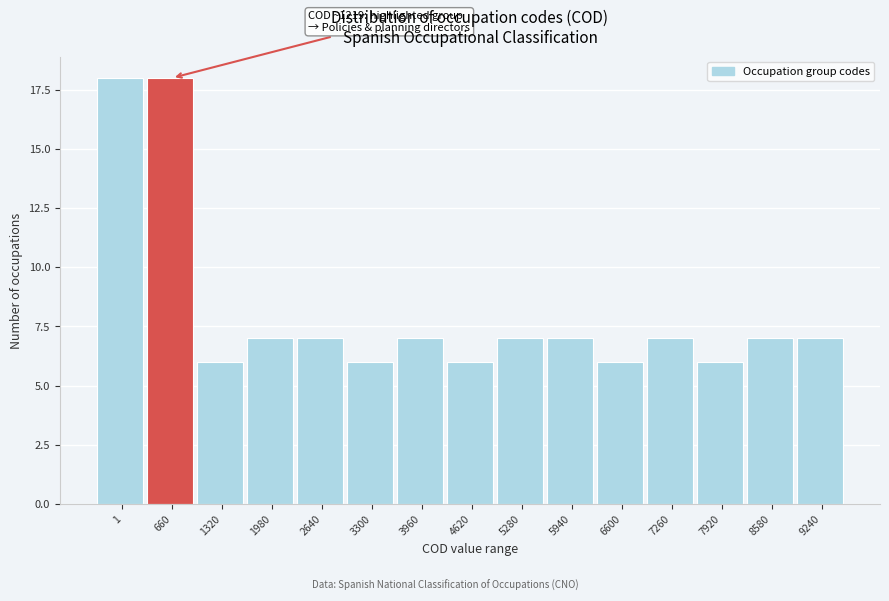

Reading right to left, extract all data points from this chart.

7	7	6	7	6	7	7	6	7	6	7	7	6	18	18